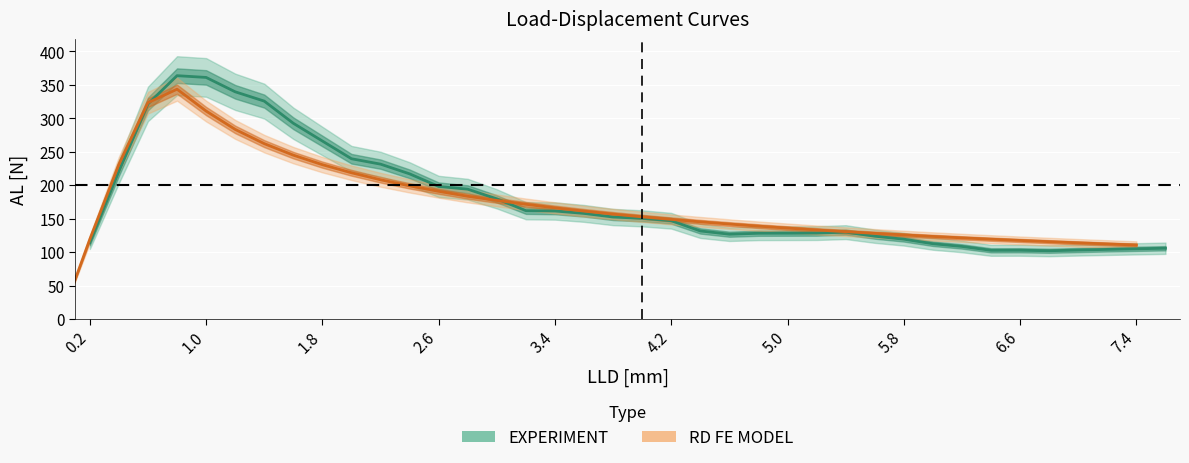

What is the sum of all EXPERIMENT values?

6757.9